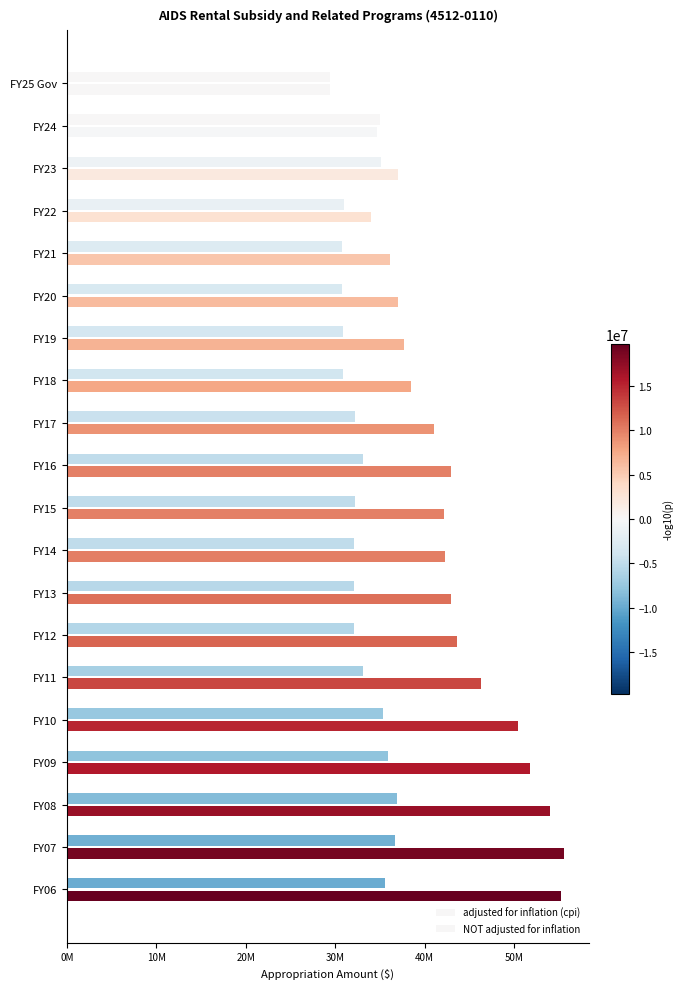

Which series has the largest total across all categories?

adjusted for inflation (cpi)